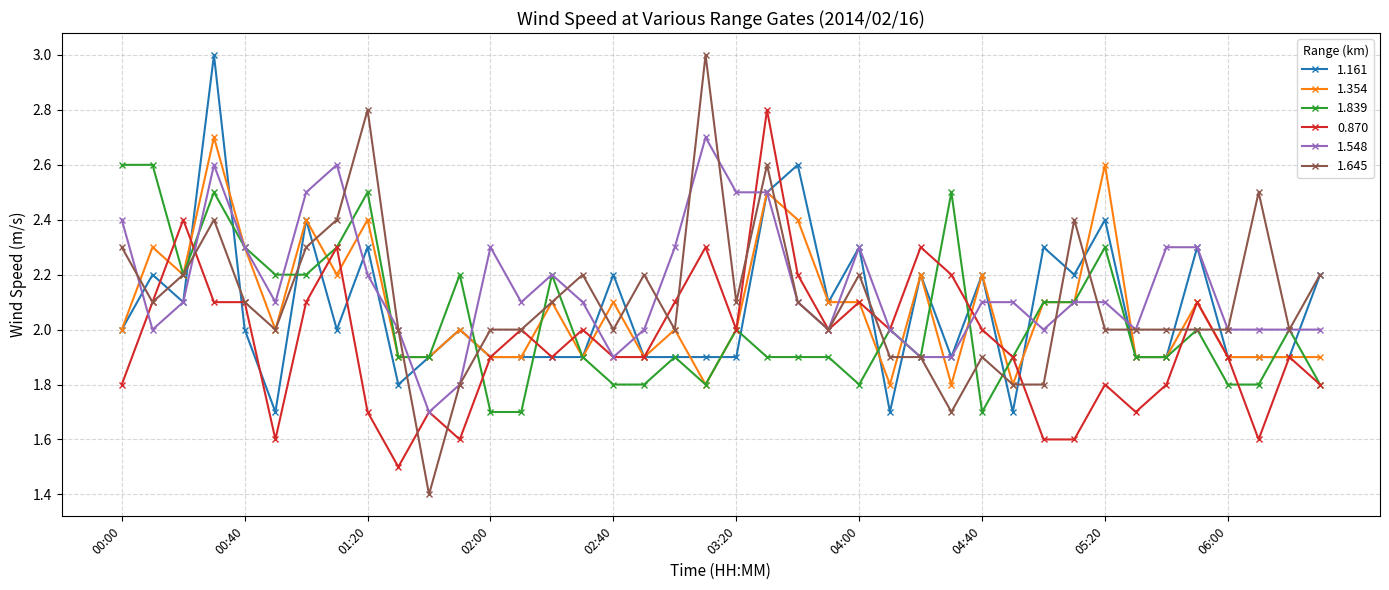

Which series has the largest range (max minus min)?

1.645